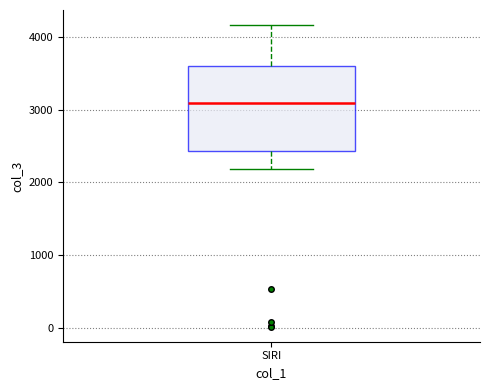

Read this box plot against the y-axis: the position of the median line, the range covered by the box, and the ends of both whiskers. The values are not printed on the chart, so give them approximately, as read against the axis.

median 3100, box 2400 to 3600, whiskers 2200 to 4200